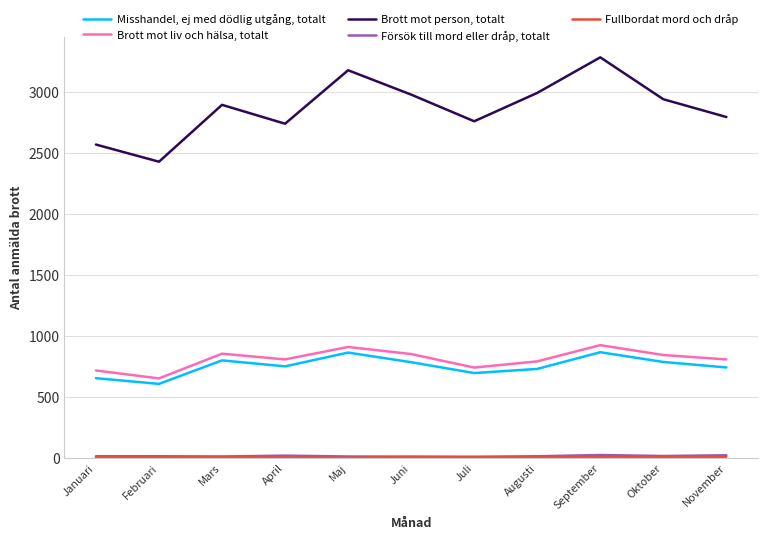

Which category has the highest value in the Brott mot person, totalt series?

September